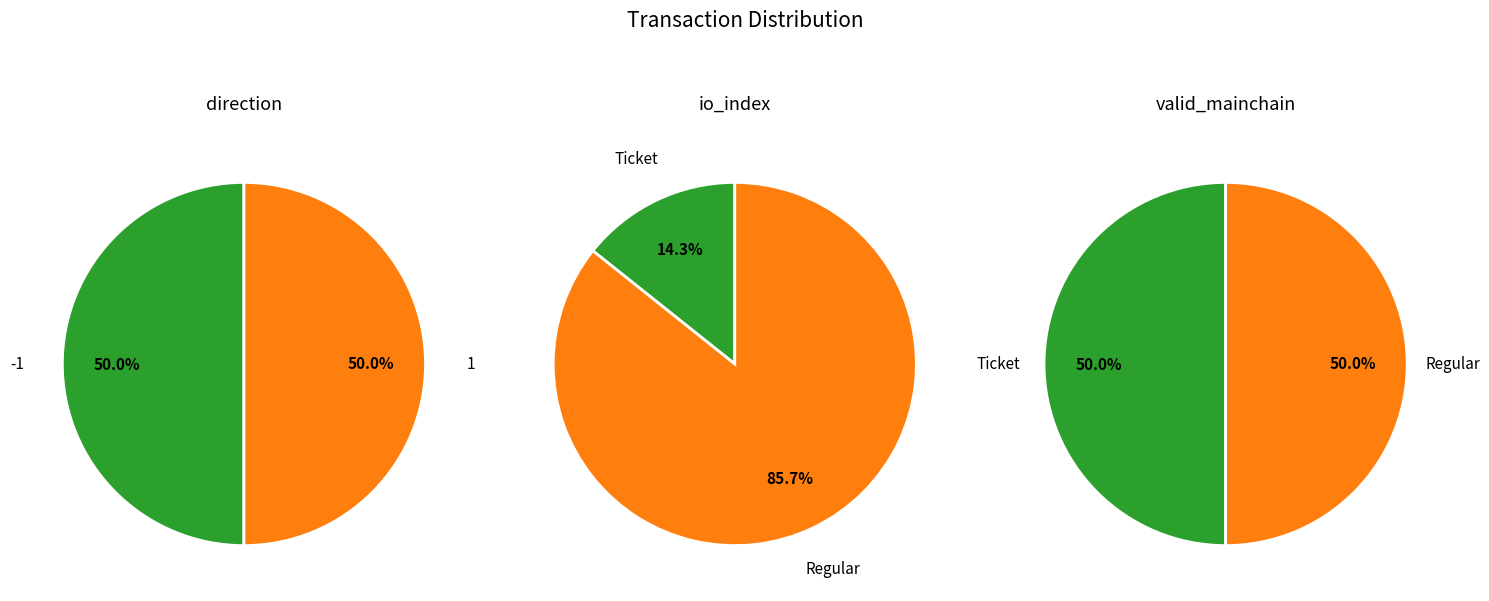

Which series has the widest spread of values?

io_index